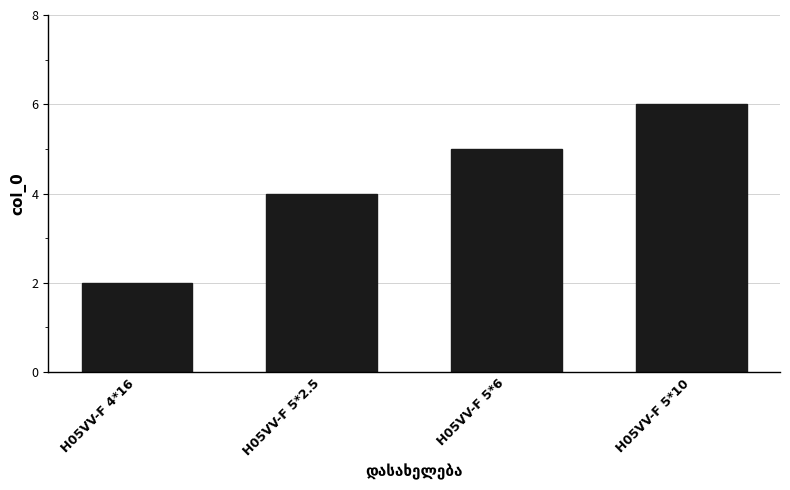

Which label corresponds to the largest value in the chart?

H05VV-F 5*10